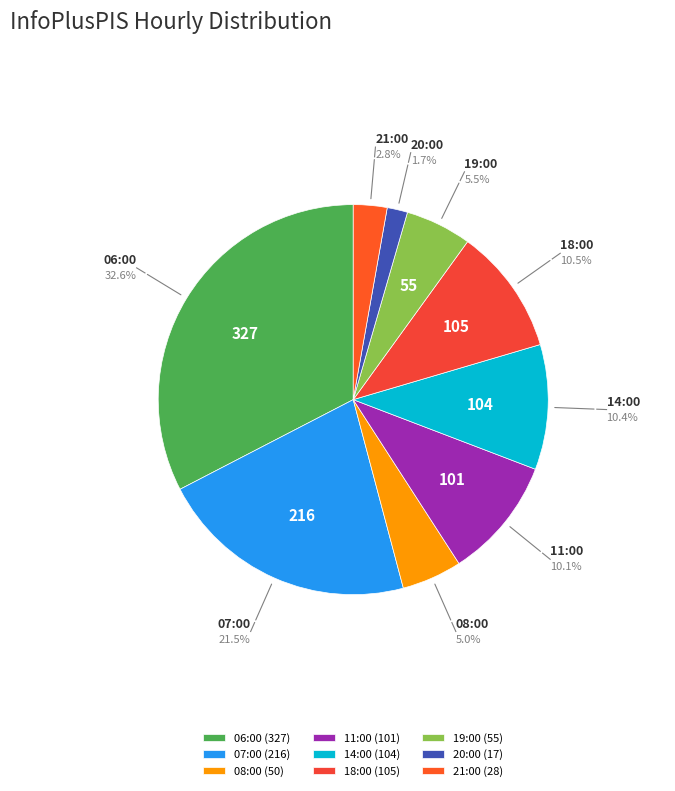

Which has a higher value, 21:00 or 14:00?

14:00